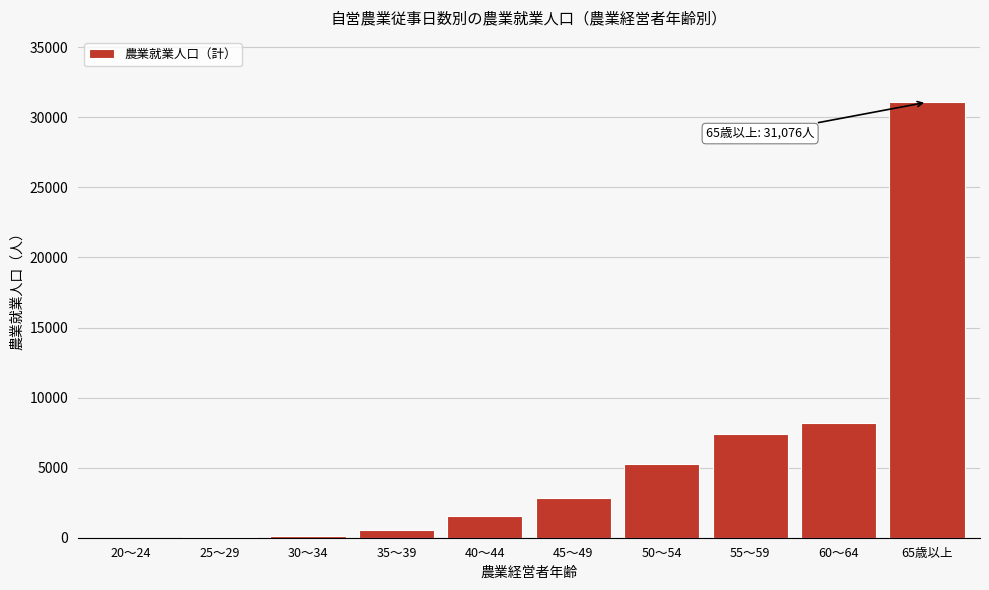

The value at 45～49 is 5015. True or false?

False